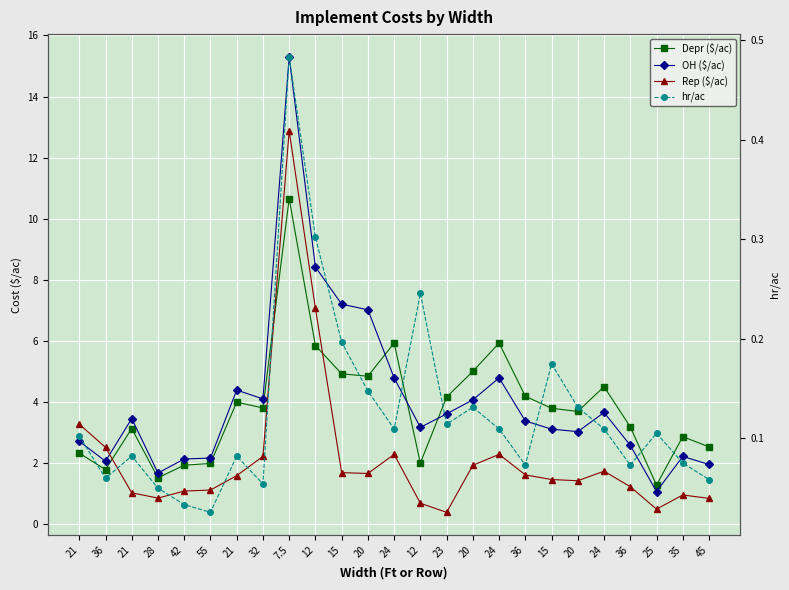

What is the average value of the OH ($/ac) series?

4.1